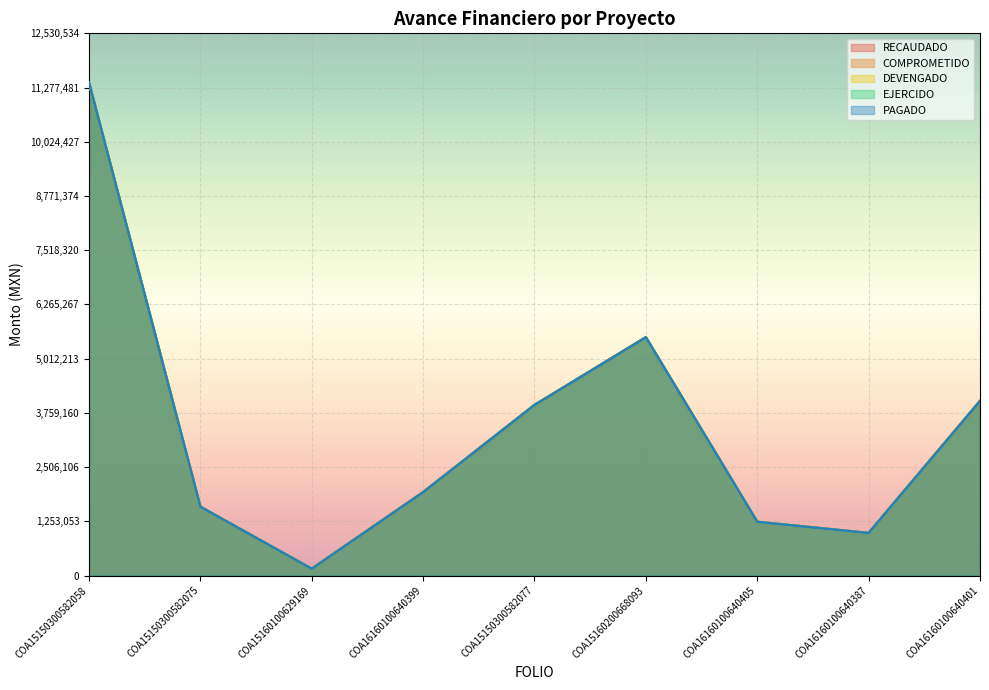

Reading right to left, extract all data points from this chart.

RECAUDADO: 4031308.1	980620.0	1238665.3	5503833.2	3938817.9	1923514.8	154355.4	1587276.0	11391395.3
COMPROMETIDO: 4031308.1	980620.0	1238665.3	5503833.2	3938817.9	1923514.8	154355.4	1587276.0	11391395.3
DEVENGADO: 4031308.1	980620.0	1238665.3	5503833.2	3938817.9	1923514.8	154355.4	1587276.0	11391395.3
EJERCIDO: 4031308.1	980620.0	1238665.3	5503833.2	3938817.9	1923514.8	154355.4	1587276.0	11391395.3
PAGADO: 4031308.1	980620.0	1238665.3	5503833.2	3938817.4	1923514.8	154355.4	1587276.0	11391395.3